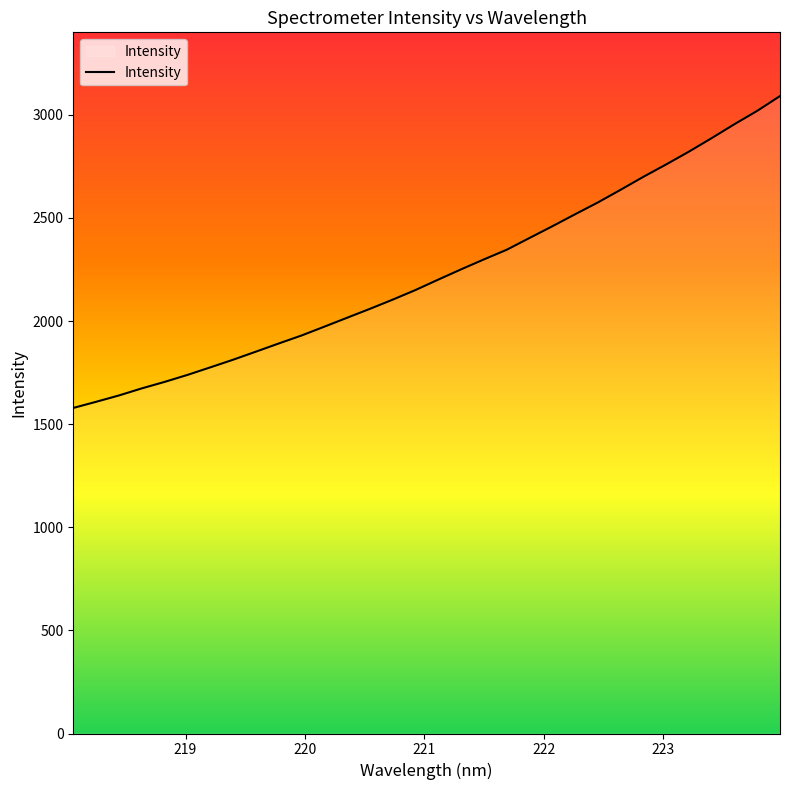

How many lines are shown in the chart?

1